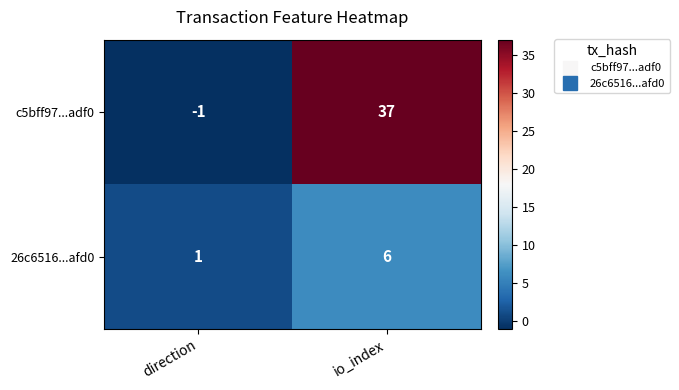

How many distinct data groups are displayed?

2